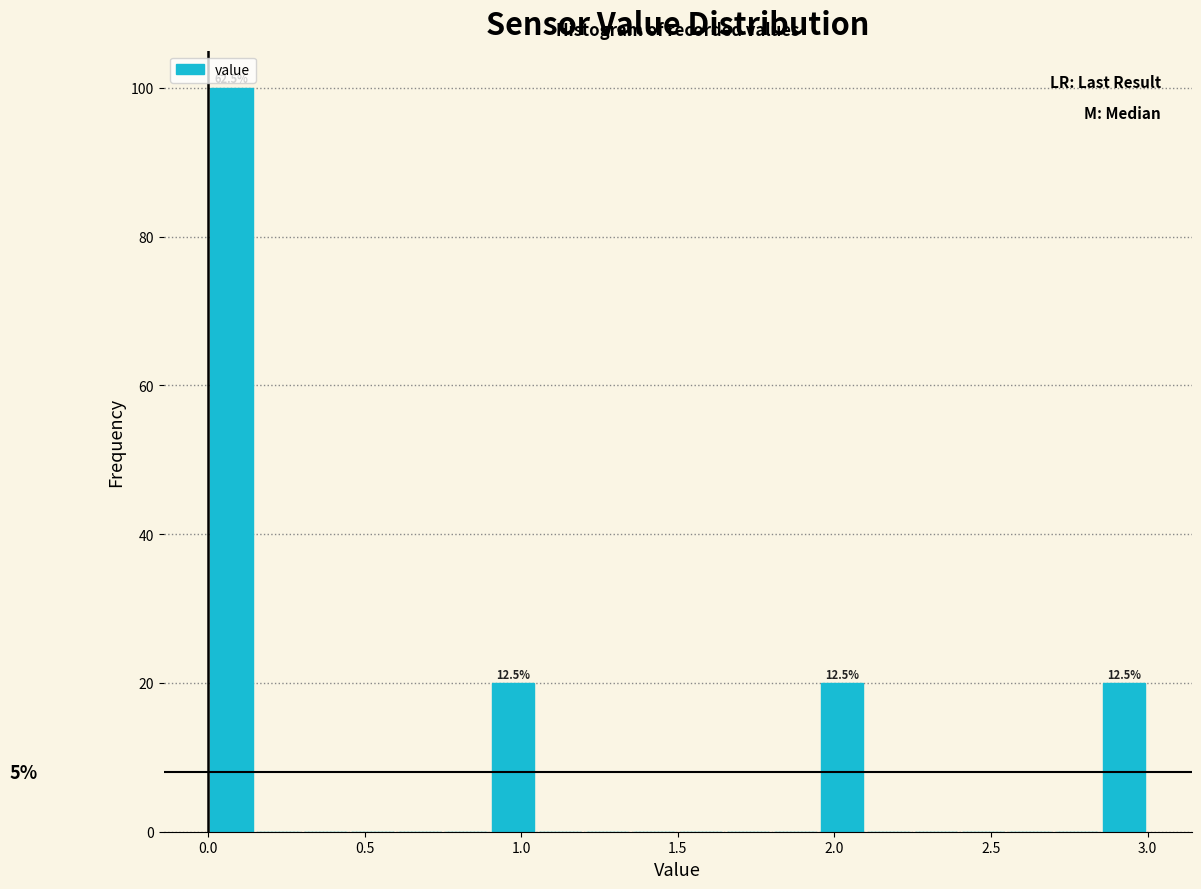

Read against the x-axis, roughly where is the centre of the tallest bar?

0.10